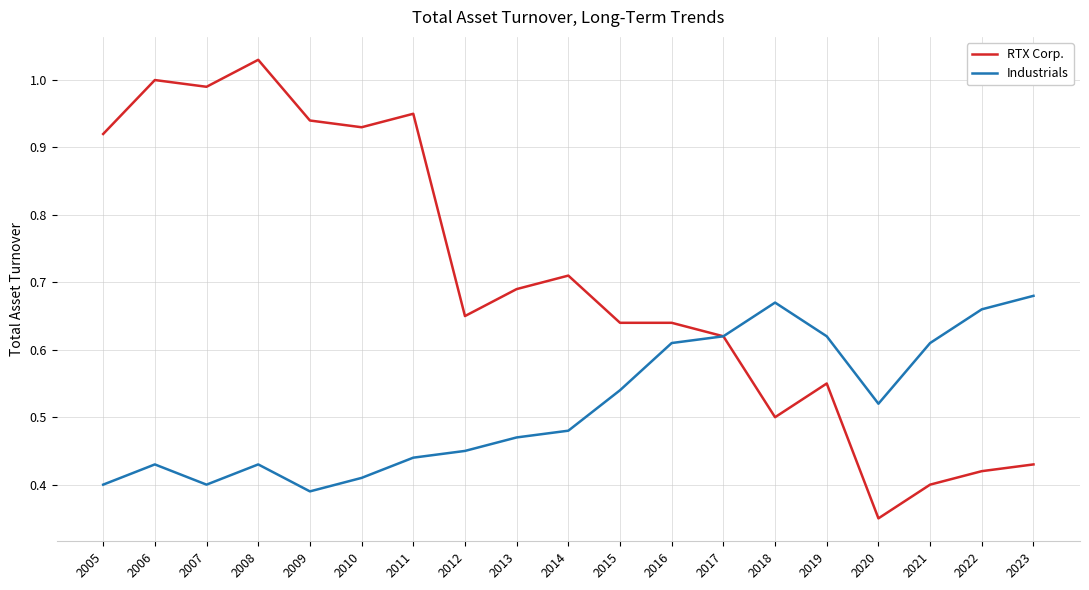

Which category has the highest value in the RTX Corp. series?

2008